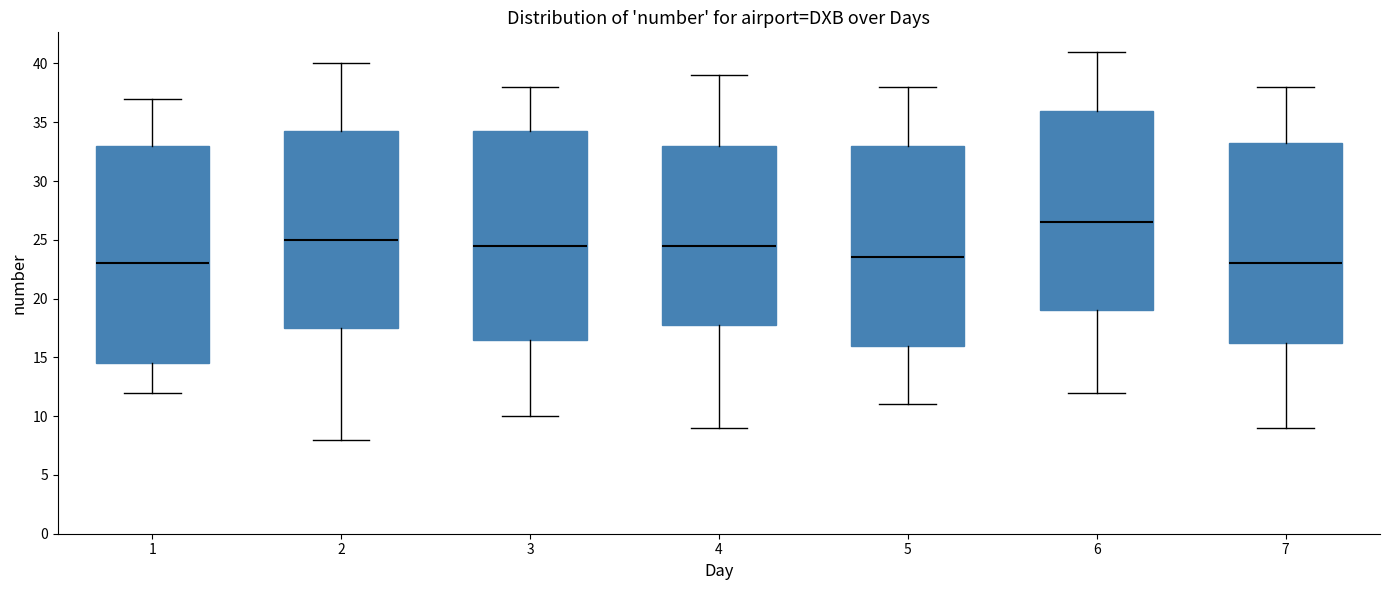

Reading left to right, transcribe this box plot: for each box, give where its median line is, the range the box spans, and where its two whiskers end, as read against the y-axis. The values are not printed on the chart, so give them approximately, as read against the axis.

1: median 23.0, box 14.5 to 33.0, whiskers 12.0 to 37.0
2: median 25.0, box 17.5 to 34.5, whiskers 8.0 to 40.0
3: median 24.5, box 16.5 to 34.5, whiskers 10.0 to 38.0
4: median 24.5, box 18.0 to 33.0, whiskers 9.0 to 39.0
5: median 23.5, box 16.0 to 33.0, whiskers 11.0 to 38.0
6: median 26.5, box 19.0 to 36.0, whiskers 12.0 to 41.0
7: median 23.0, box 16.5 to 33.5, whiskers 9.0 to 38.0